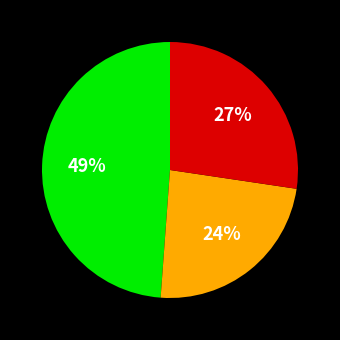

Is there any slice that represents more than half of the pie?

No